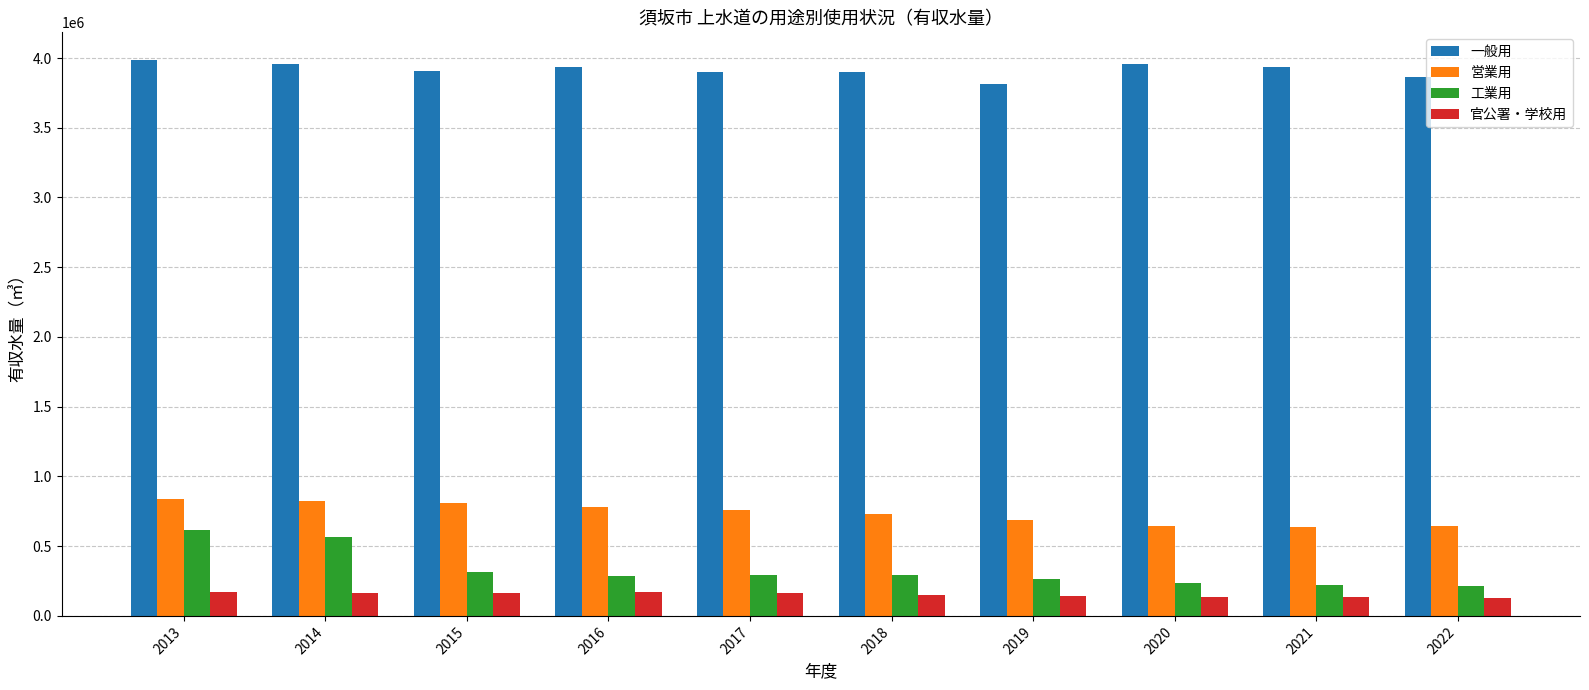

Which category has the highest value in the 工業用 series?

2013